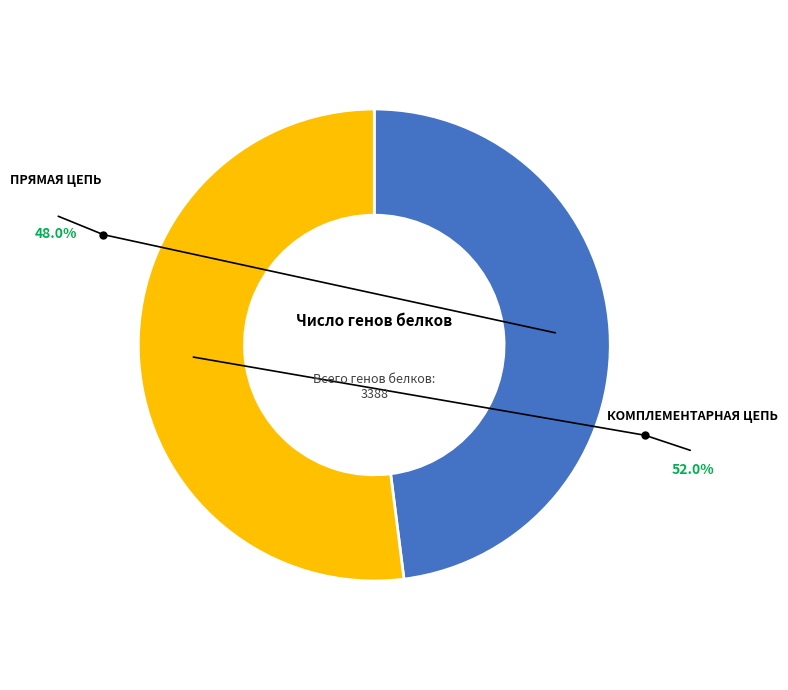

How many slices are in this pie chart?

2